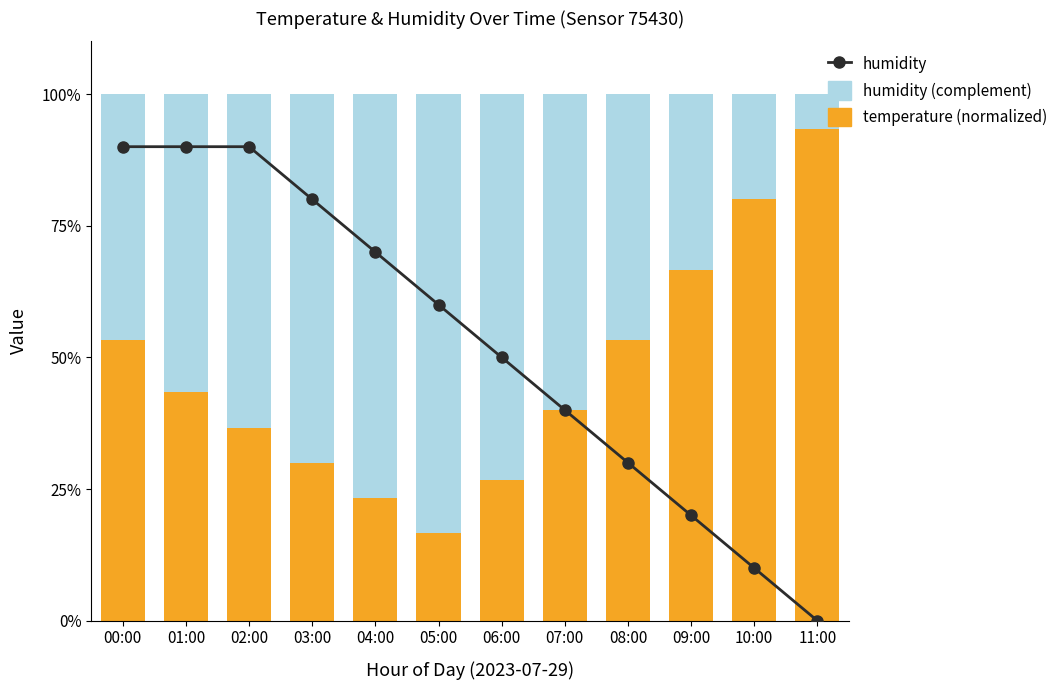

Between 09:00 and 11:00, which series saw the biggest shift?

temperature (normalized)